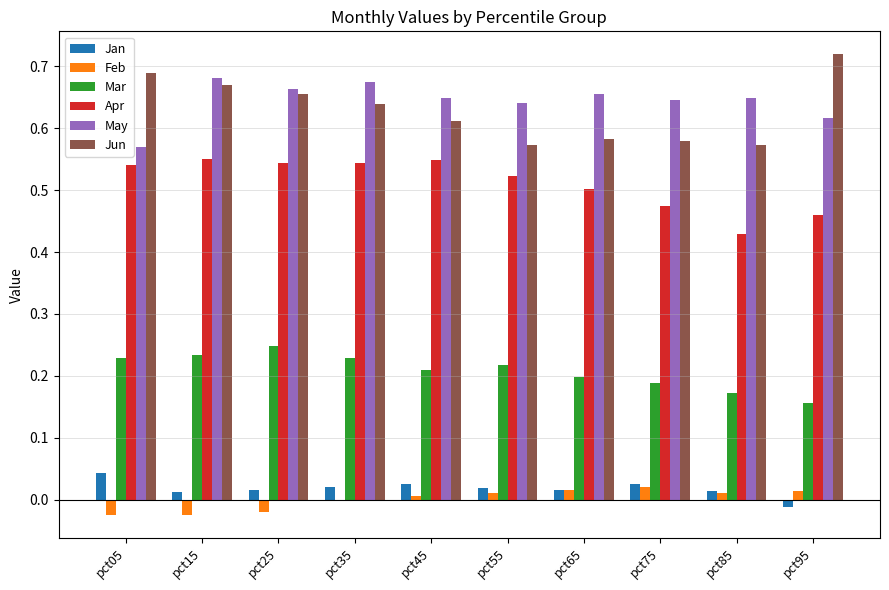

What is the sum of all Jun values?

6.3